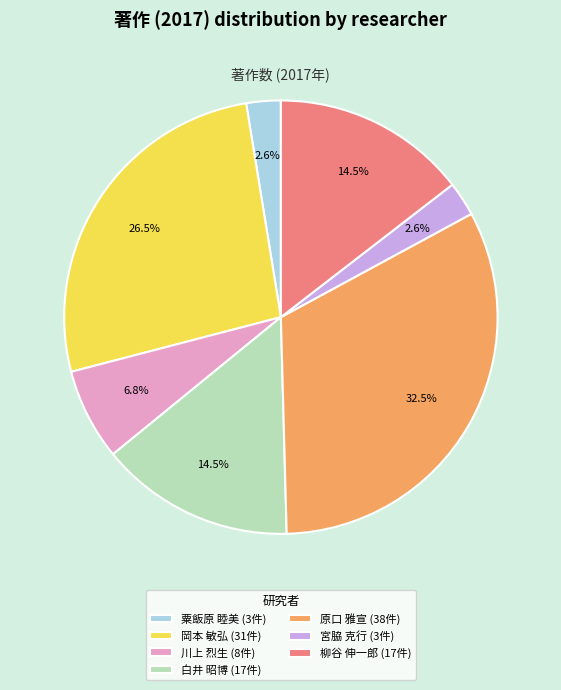

Does 川上 烈生 account for over 50% of the chart?

No